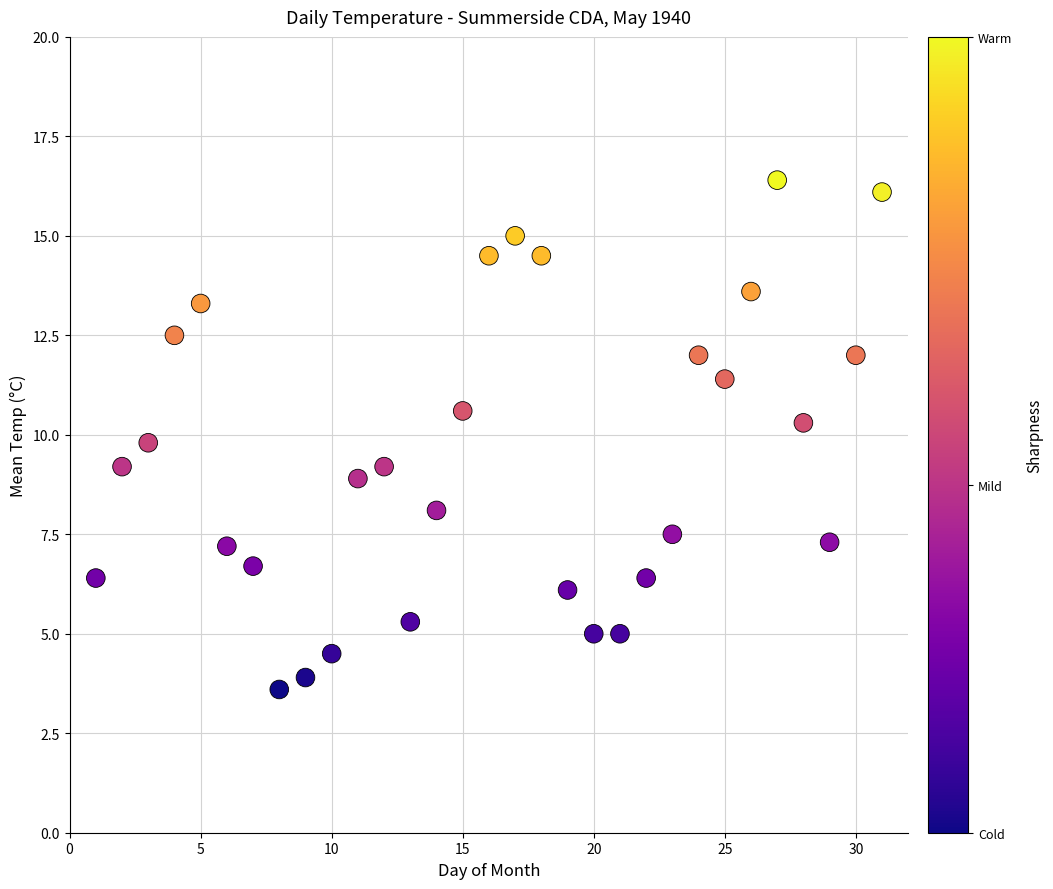

What is the range of Y values (max minus min)?

12.8